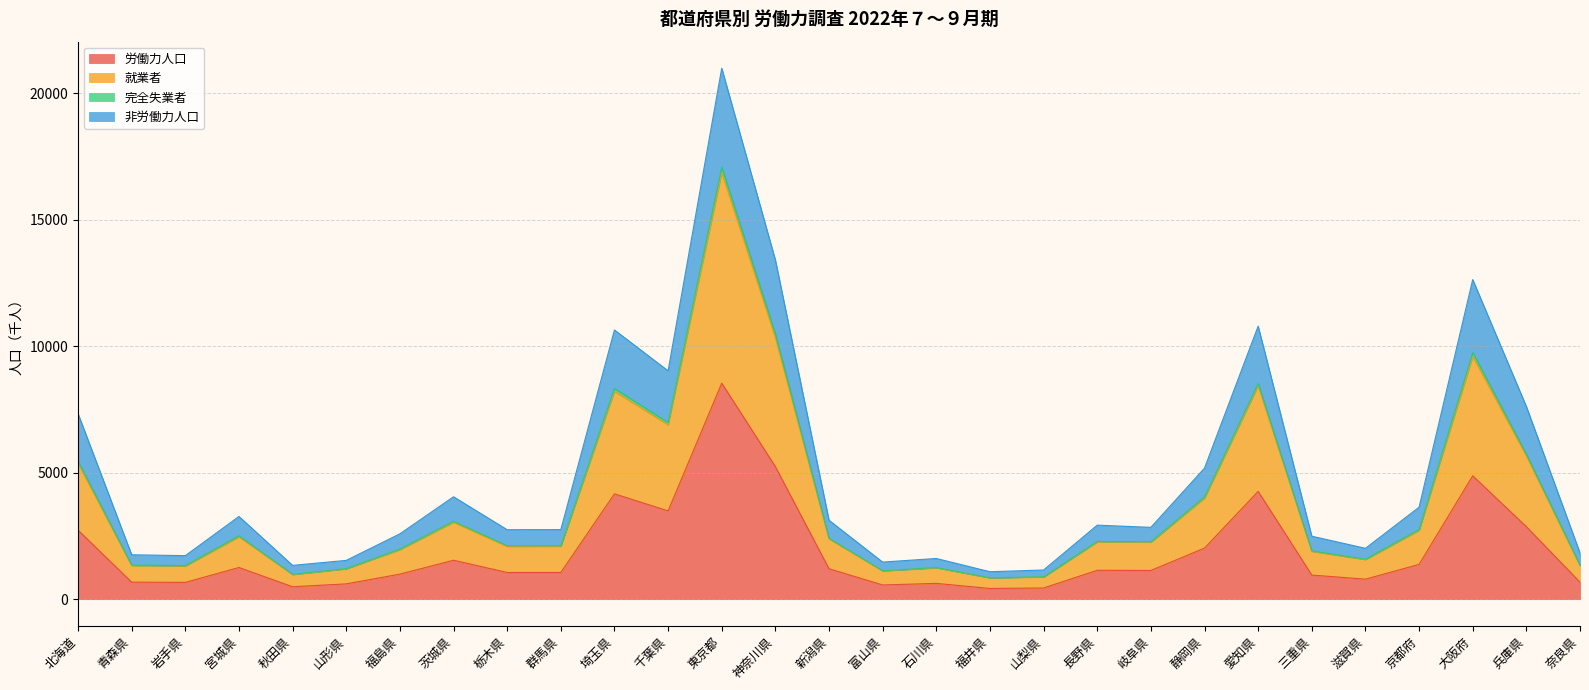

The value of 労働力人口 at 福島県 is 1462. True or false?

False